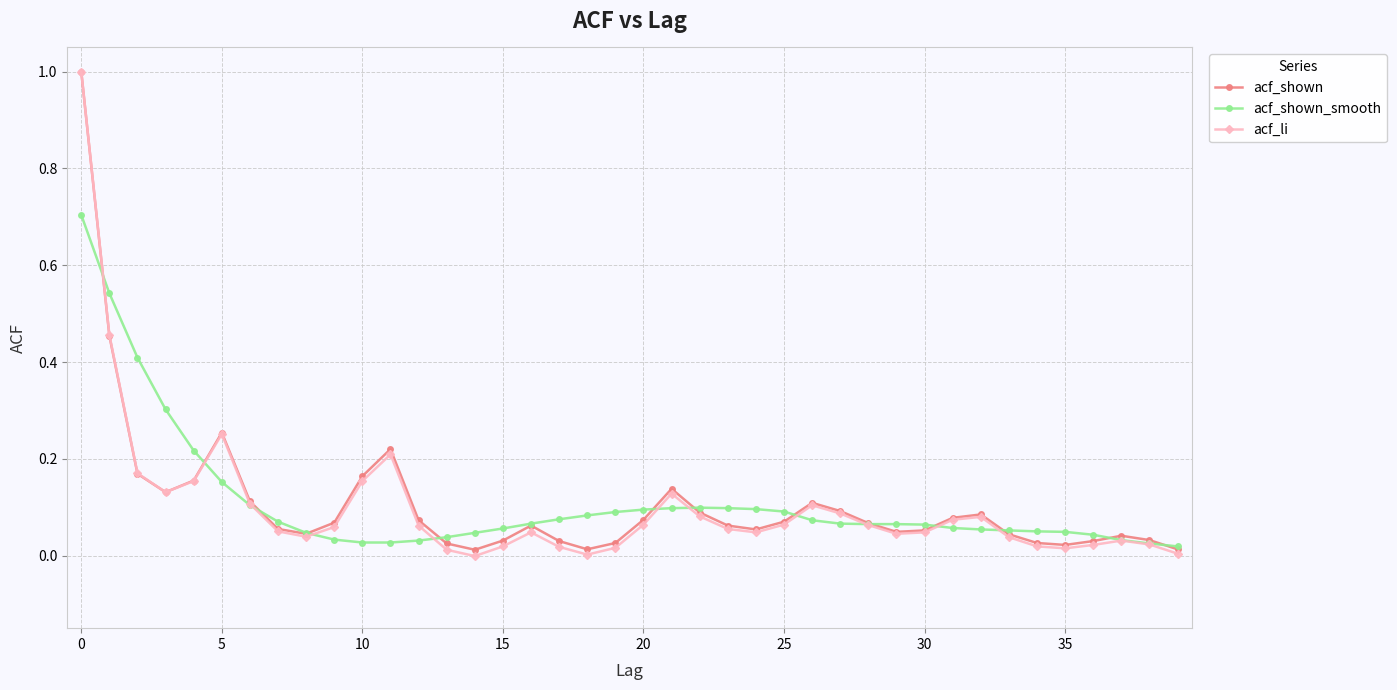

What is the greatest value displayed?

1.0